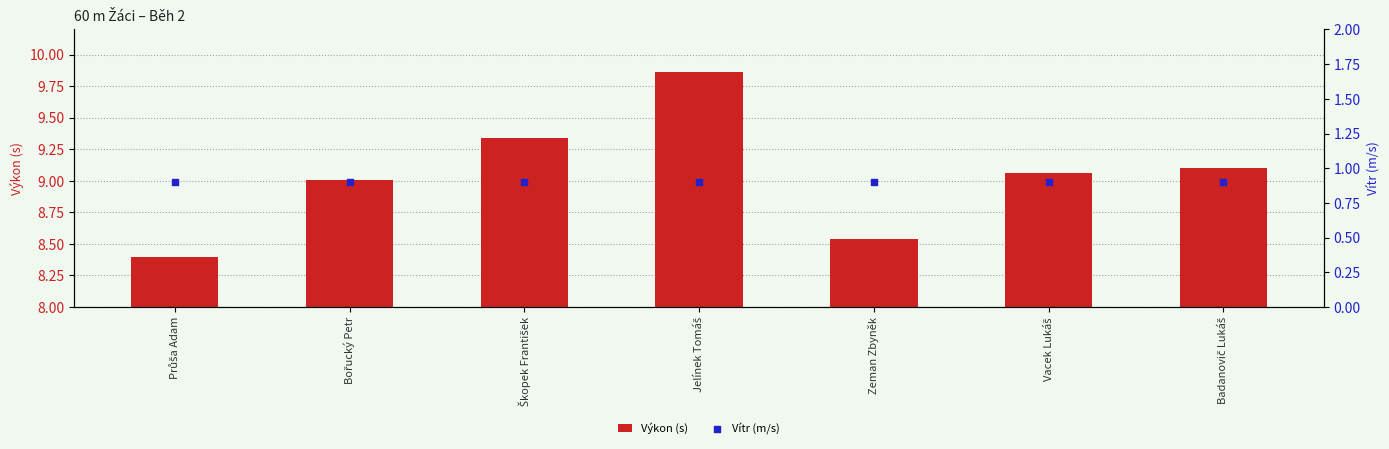

What are all the series names shown in the legend?

Výkon (s), Vítr (m/s)